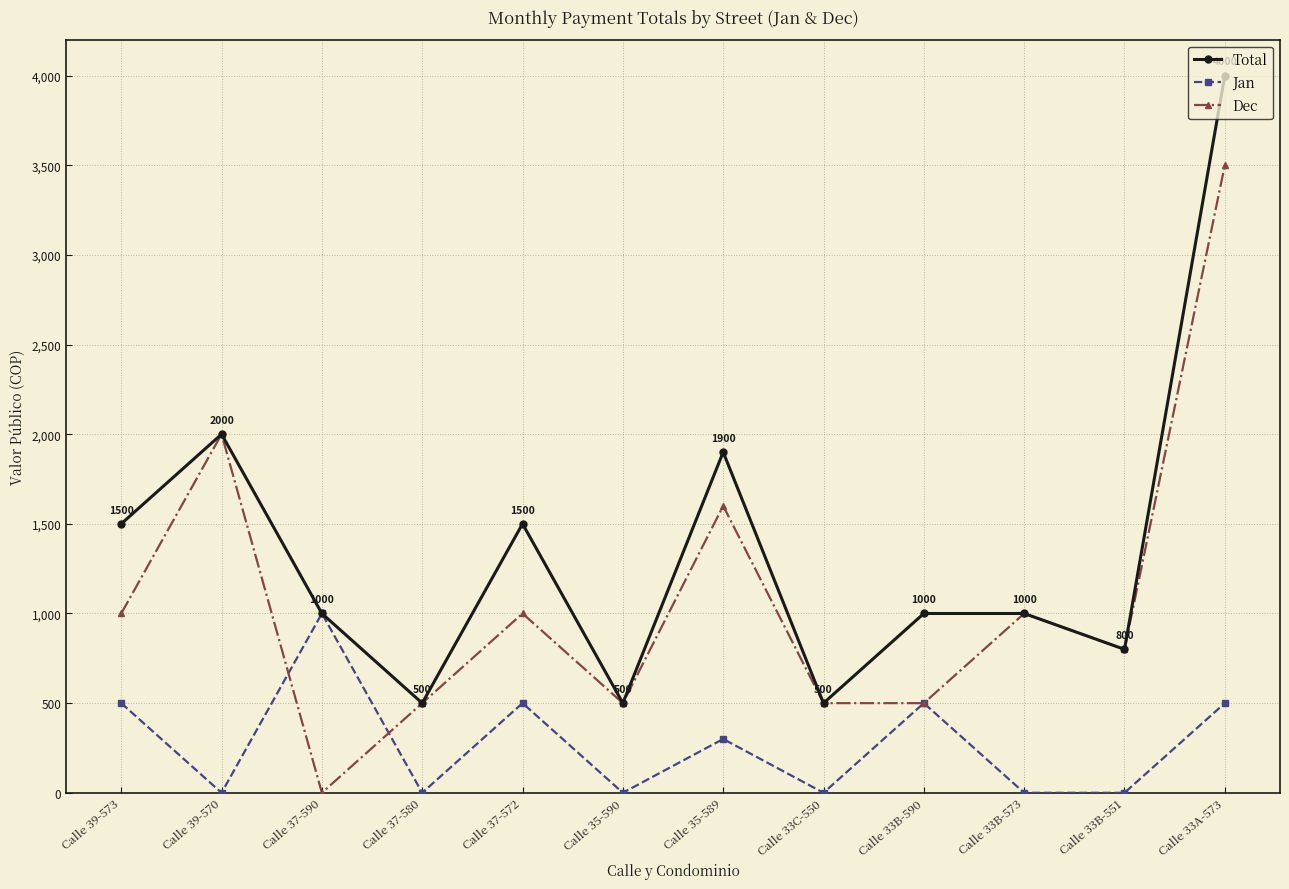

Between Calle 35-589 and Calle 33A-573, which series saw the biggest shift?

Total